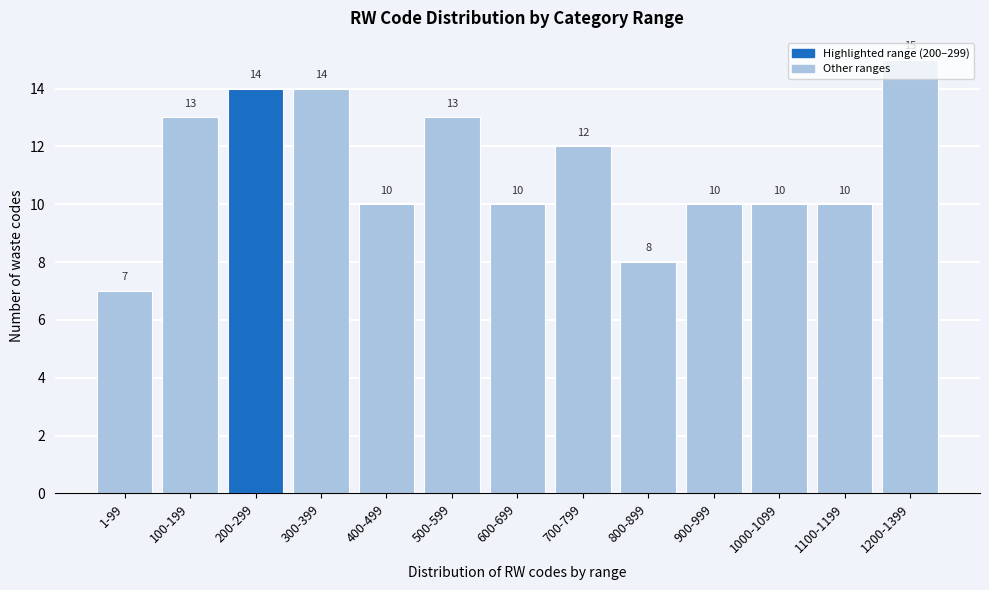

What is the sum of all values?

146